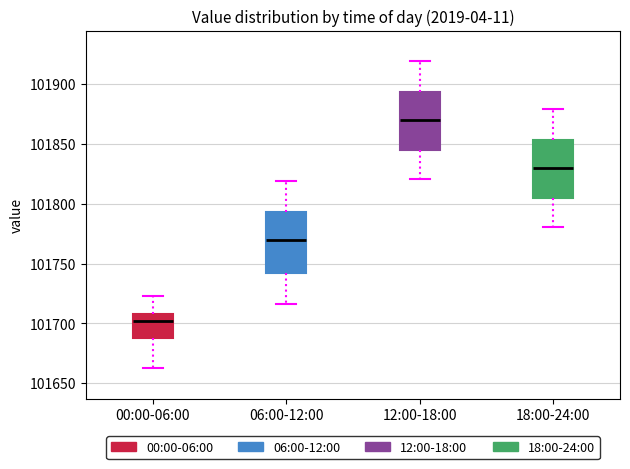

Where does the upper whisker of the box for 00:00-06:00 end on the y-axis? The values are not printed on the chart, so give them approximately, as read against the axis.

101725